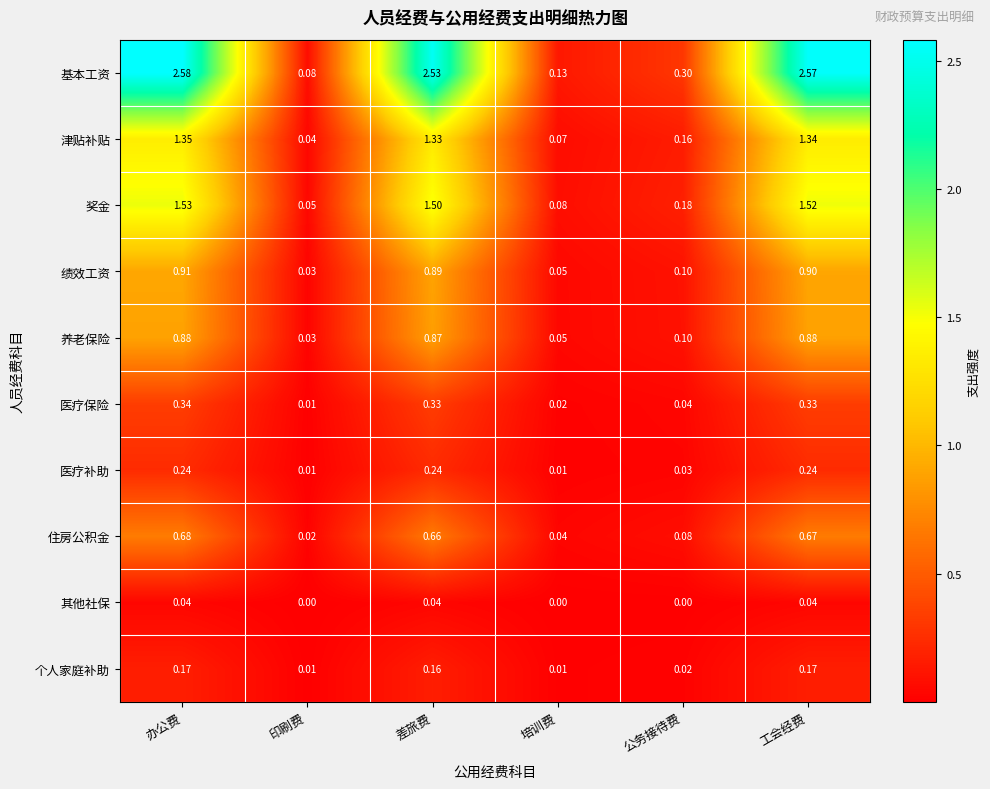

At which label does 津贴补贴 first exceed 1?

办公费